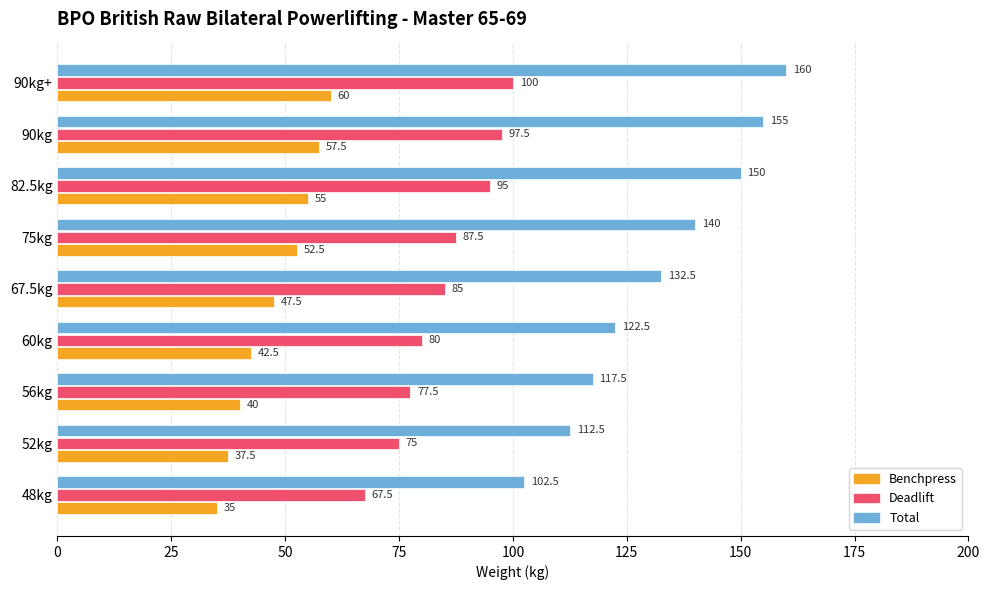

Is the value of Deadlift at 67.5kg greater than the value of Benchpress at 90kg?

Yes